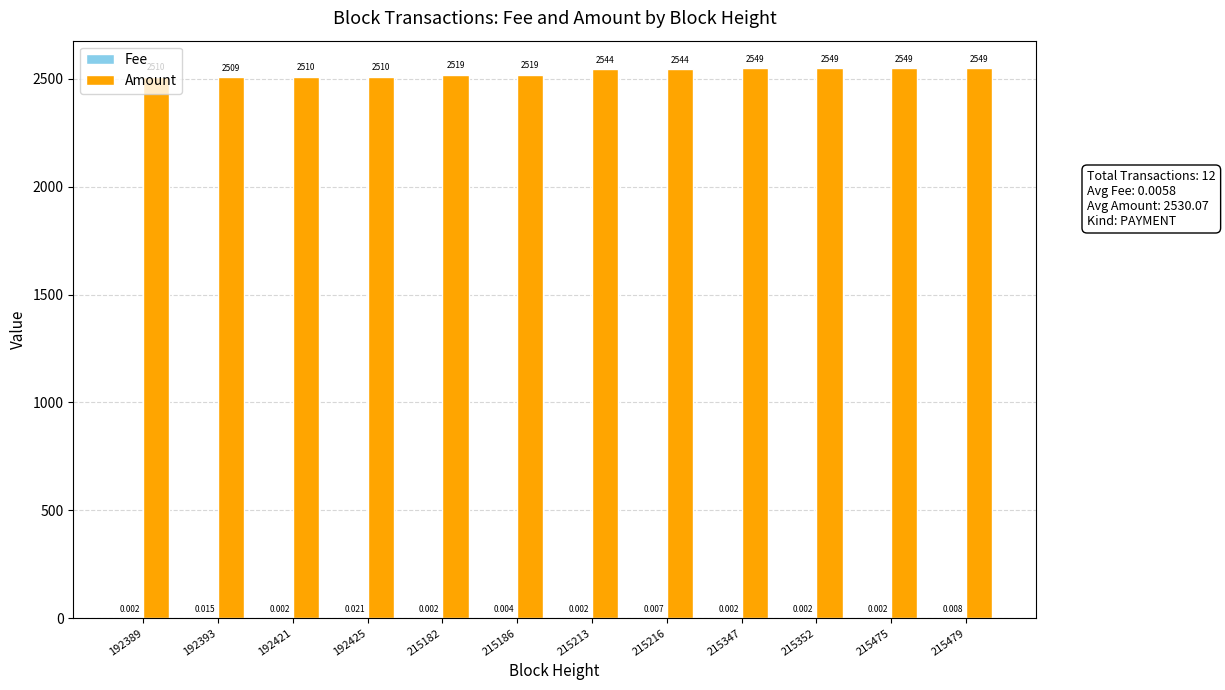

At which label does Amount first exceed 2543?

215213